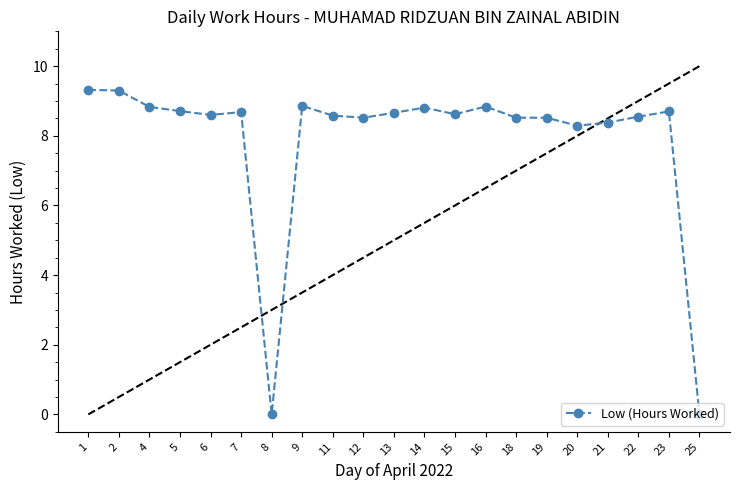

What is the value of the 11th point from the left?

8.7